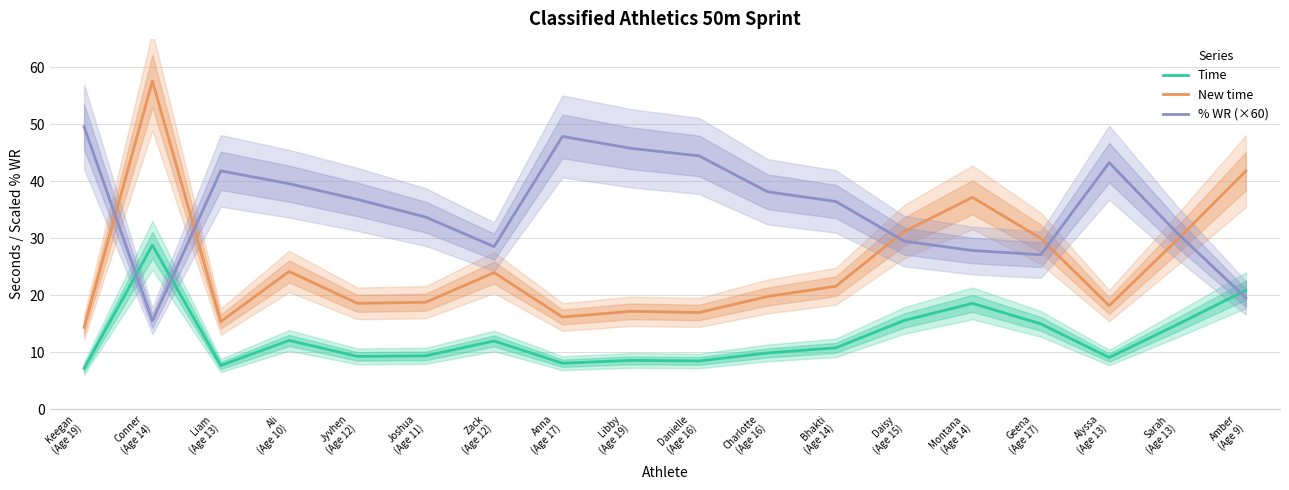

Where is Time nearest to the value 18?

Montana
(Age 14)